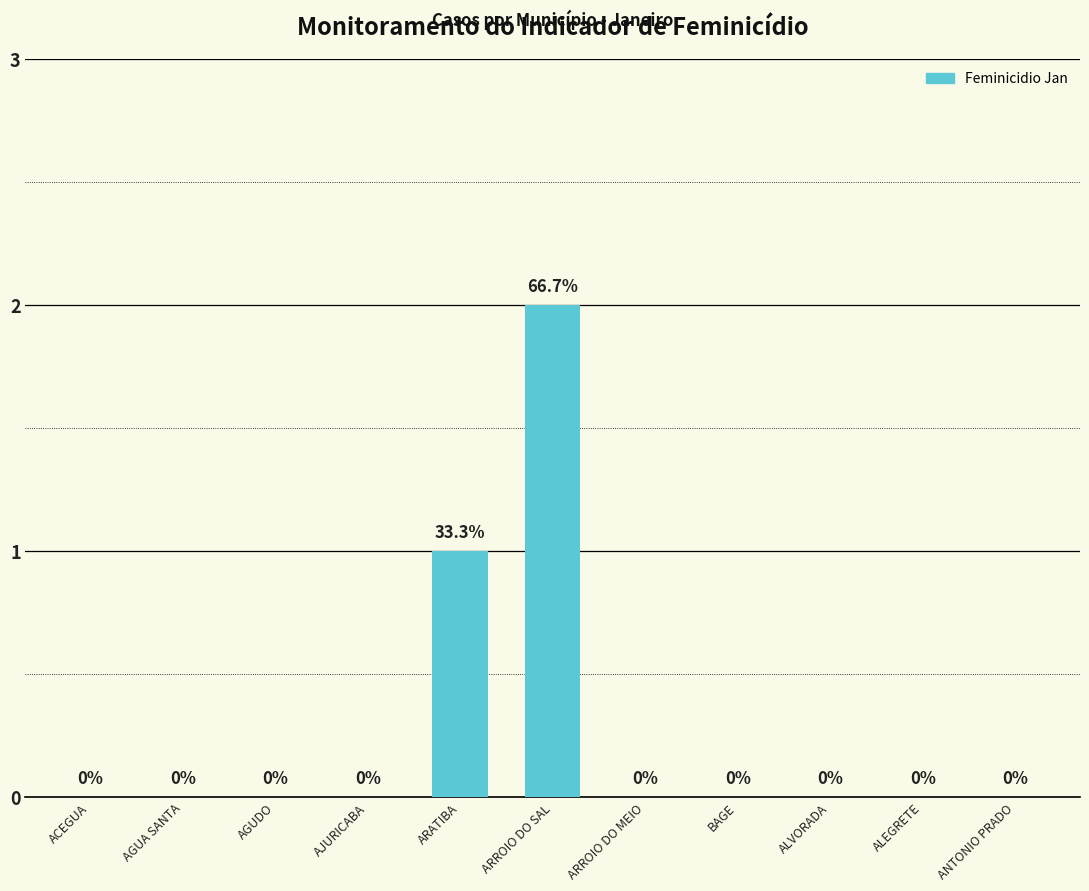

How many values are between 0 and 1?

10